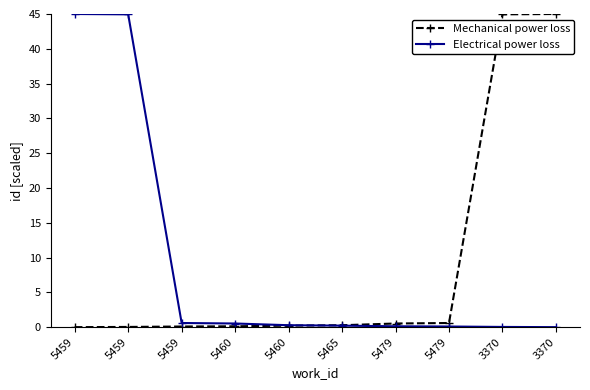

Rank the categories by Electrical power loss value from highest to lowest.

5459, 5459, 5459, 5460, 5460, 5465, 5479, 5479, 3370, 3370